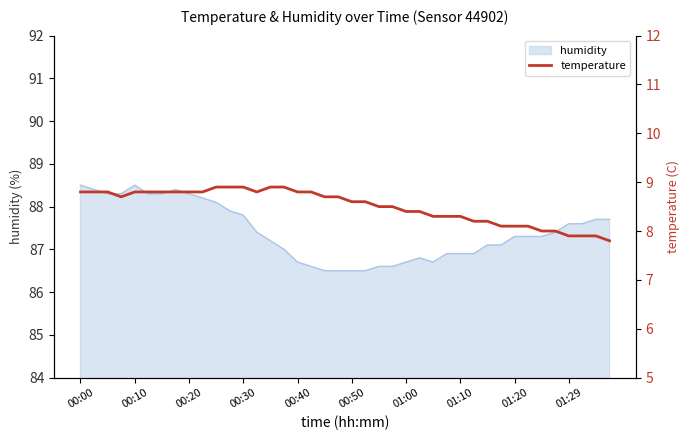

How many lines are shown in the chart?

1